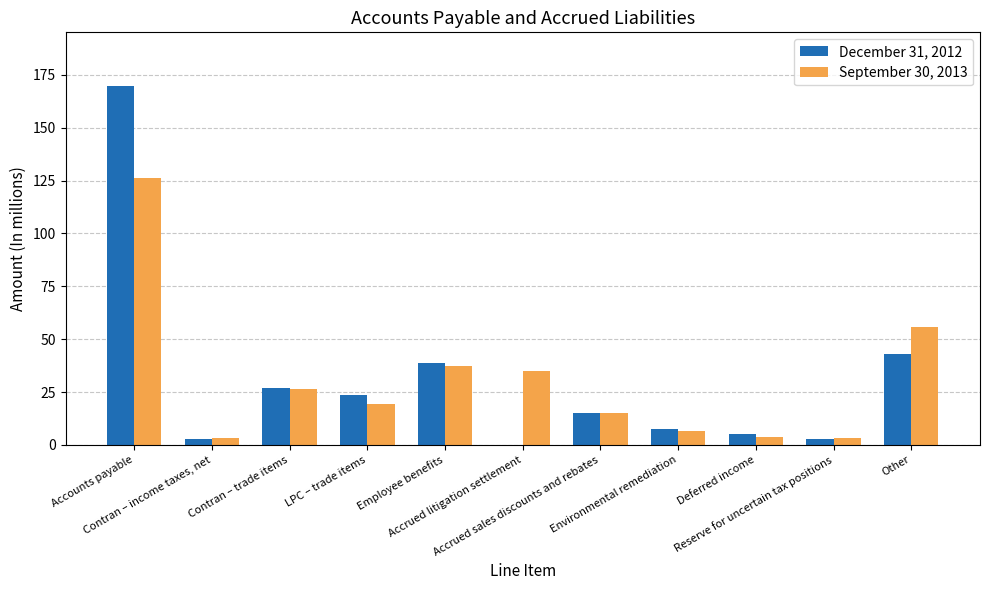

Which category has the highest value in the December 31, 2012 series?

Accounts payable